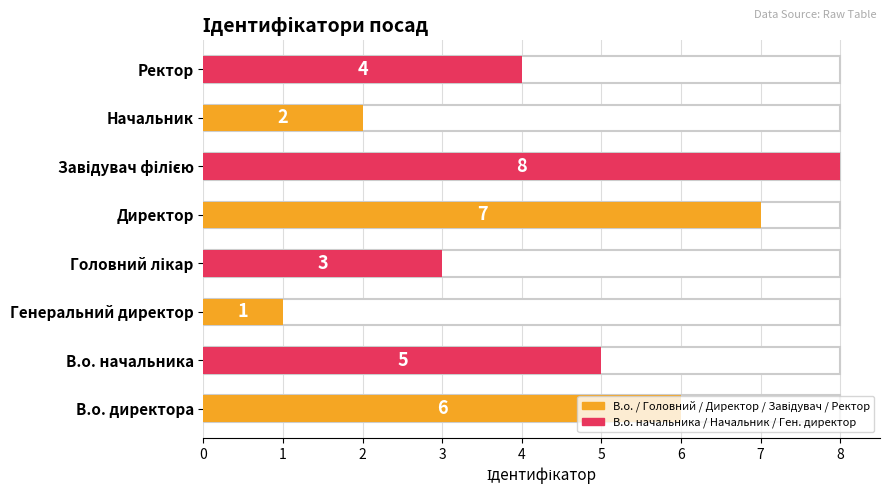

Reading left to right, transcribe all the data shown in this chart.

6	5	1	3	7	8	2	4